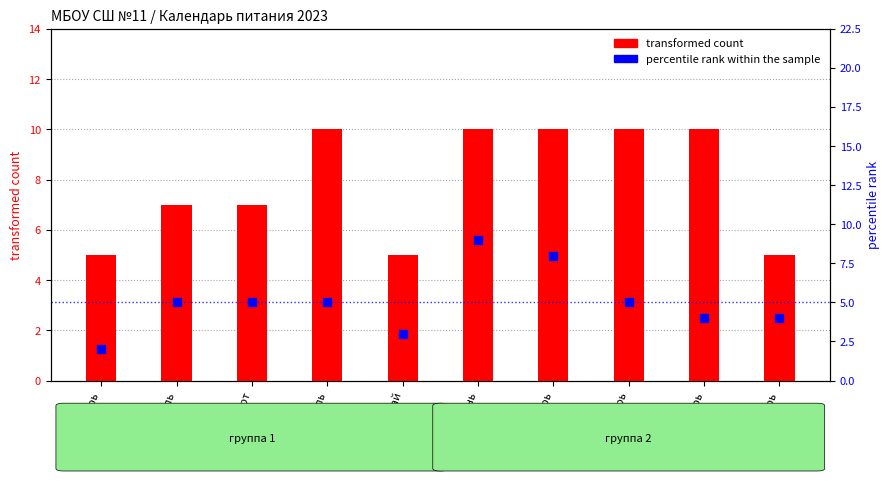

What is the total value across all series at июнь?

19